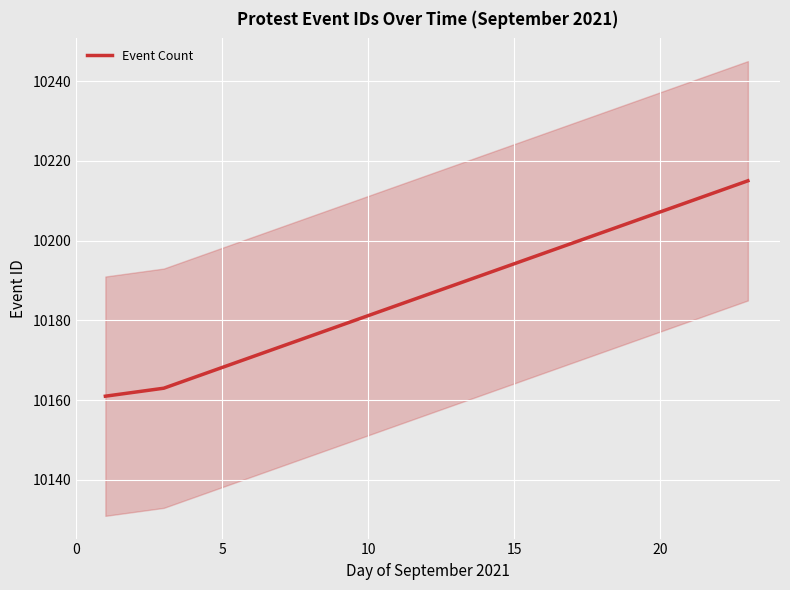

True or false: Event Count has more than 1 interior local peaks.

False